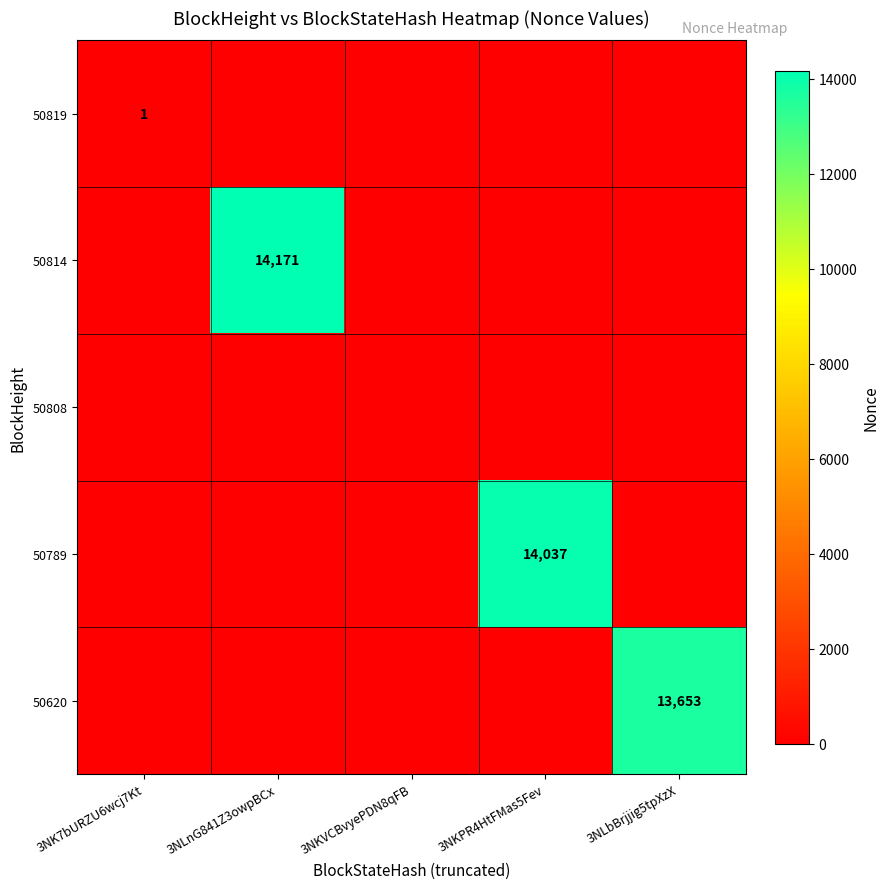

The value of 50620 at 3NLbBrjjig5tpXzX is 13653. True or false?

True